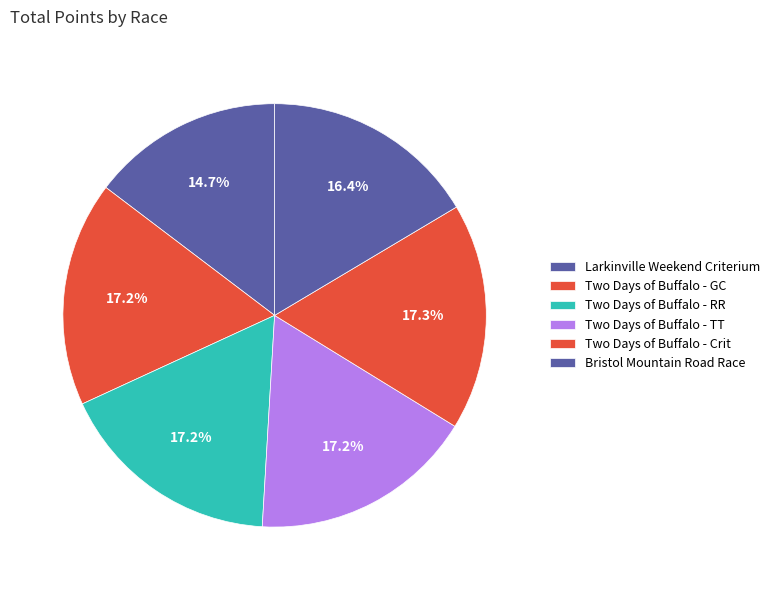

How many segments does this pie chart have?

6